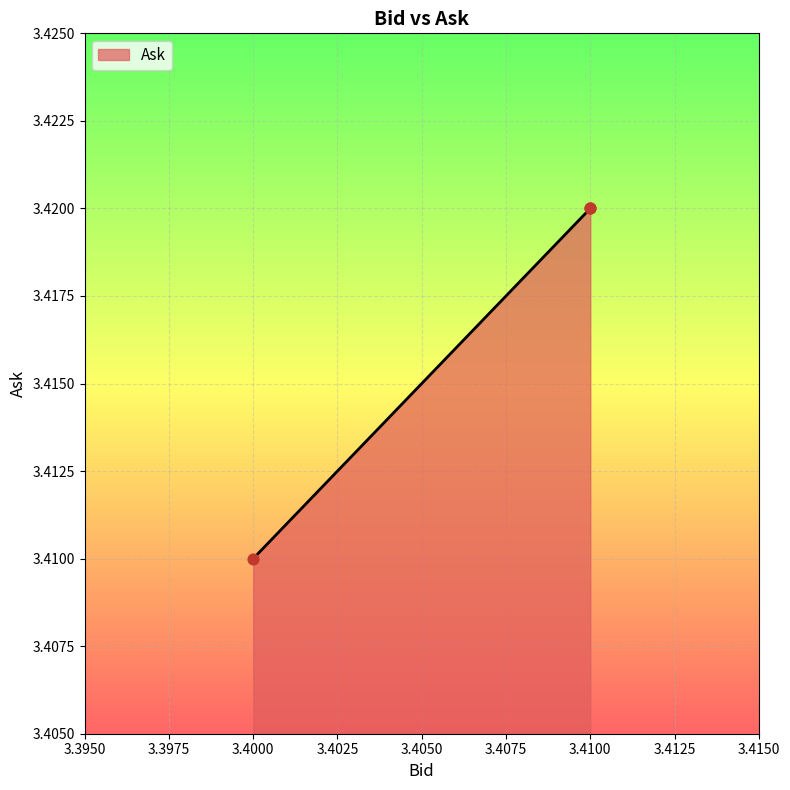

What is the ratio of the value at 3.41 to the value at 3.41?

1.0